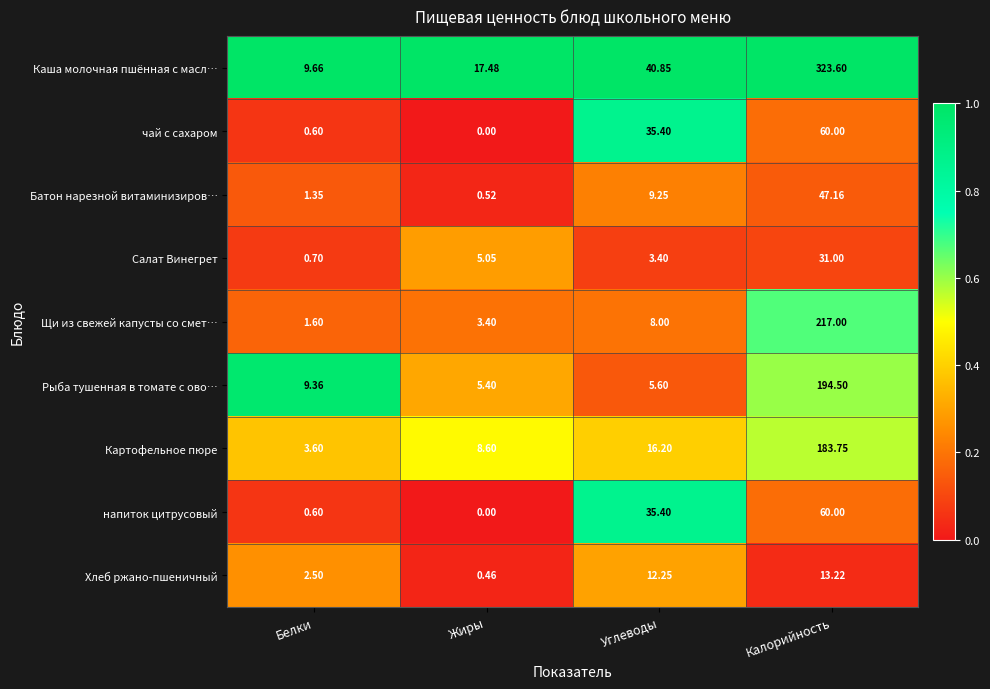

Which series has the largest range (max minus min)?

Каша молочная пшённая с масл…